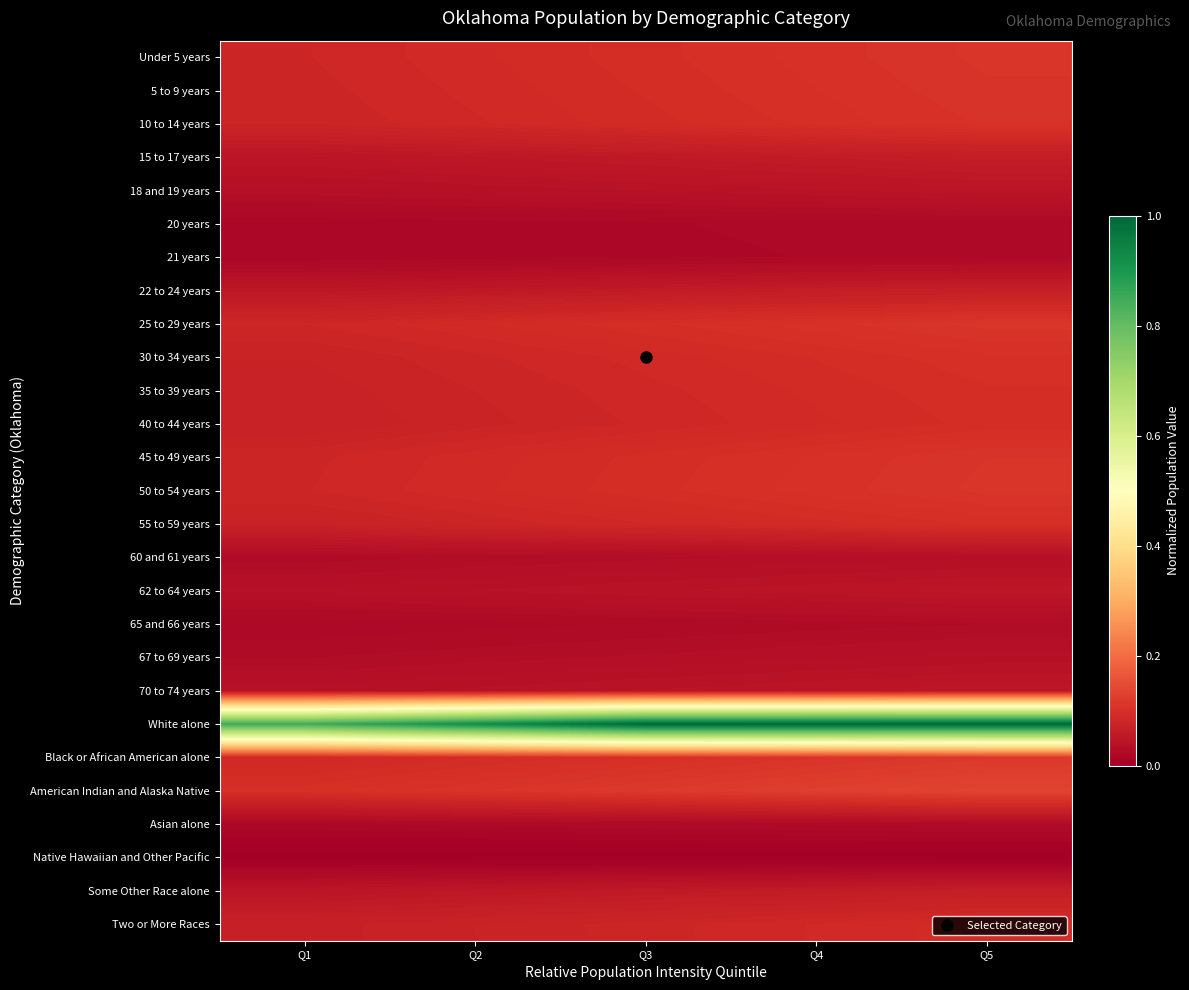

At which category is the sum across all series the highest?

Q5